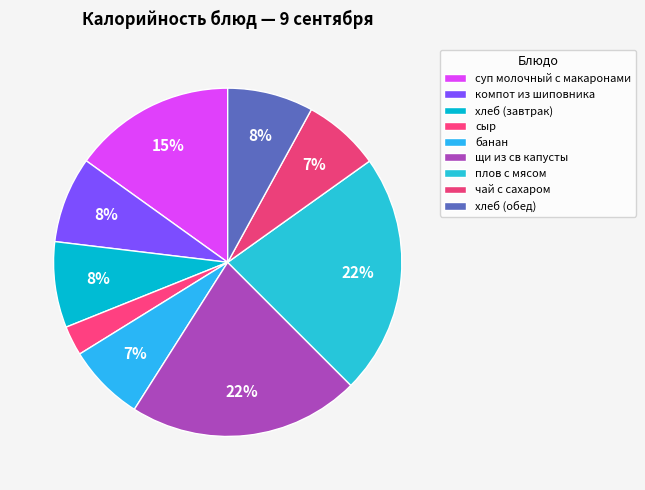

True or false: хлеб (завтрак) accounts for 8% of the total.

True